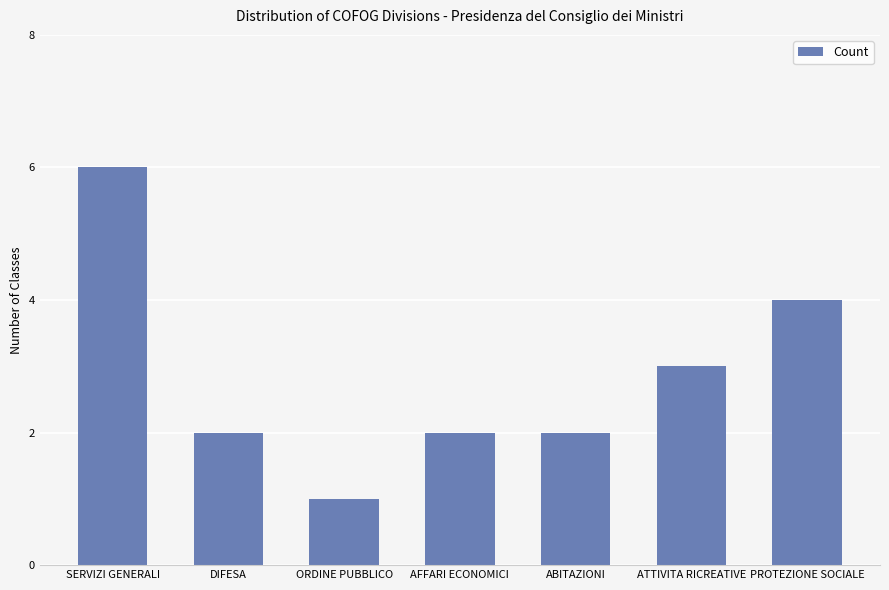

Is it true that the value at SERVIZI GENERALI is 6?

True